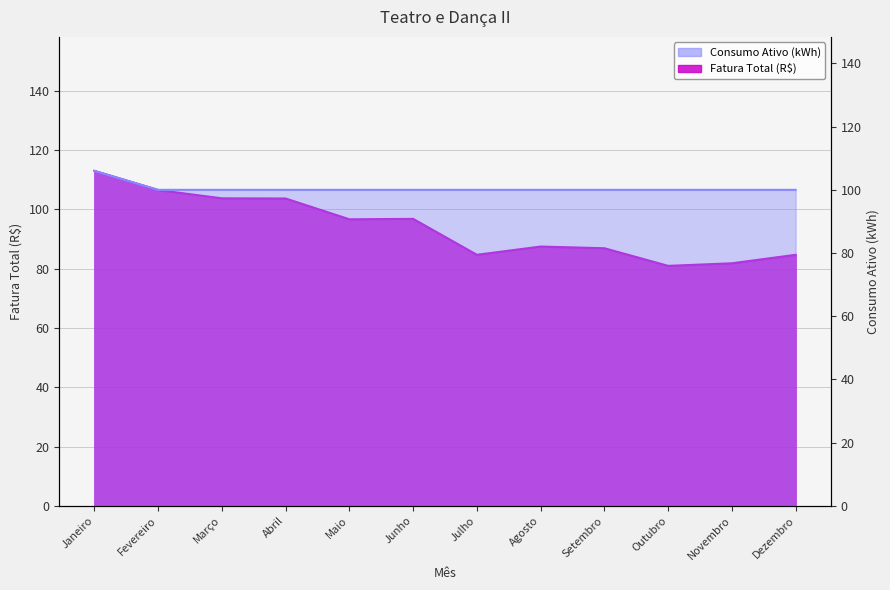

What is the label of the 9th point from the right?

Abril